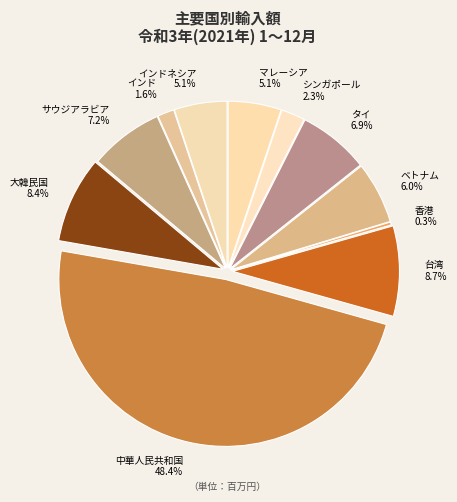

What percentage is NOT represented by インドネシア?

94.9%